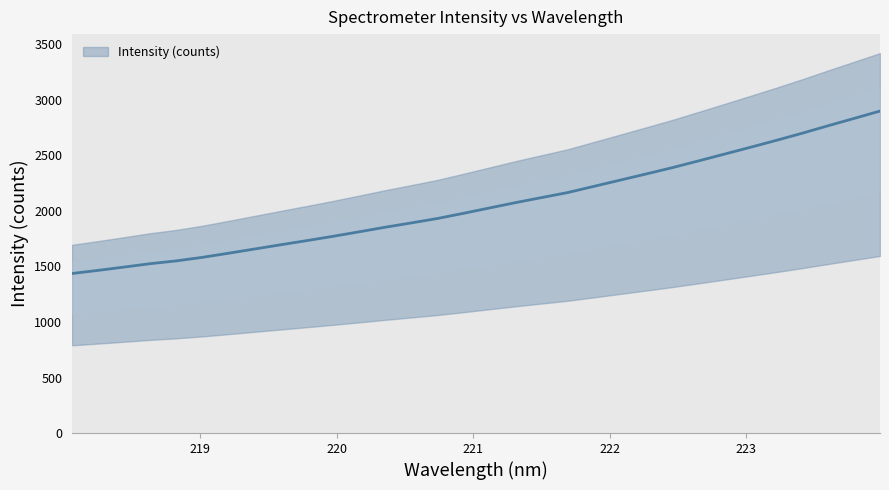

How many categories are shown in the chart?

32